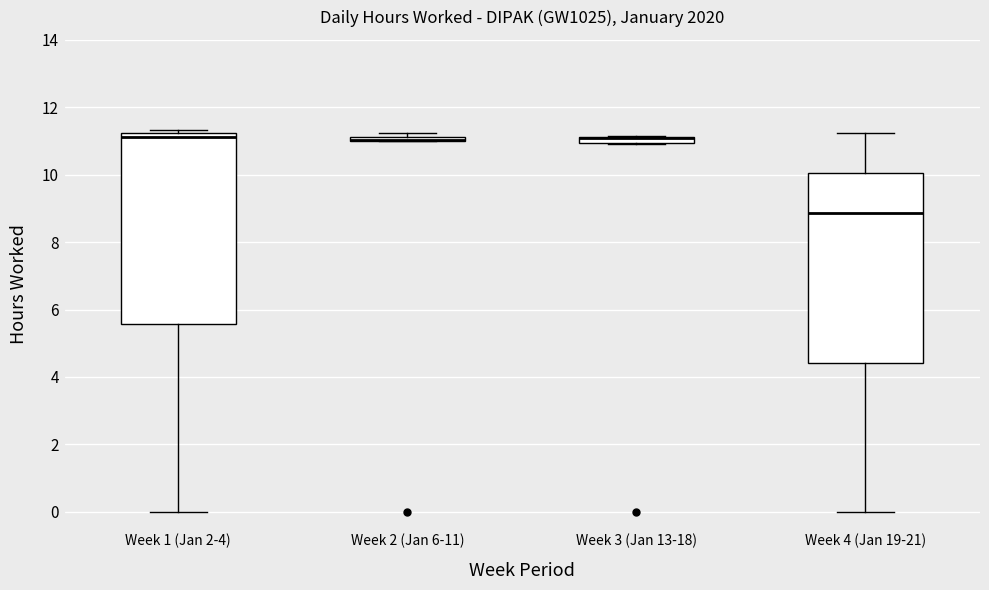

Where is the upper edge of the box for Week 4 (Jan 19-21) on the y-axis? The values are not printed on the chart, so give them approximately, as read against the axis.

10.0